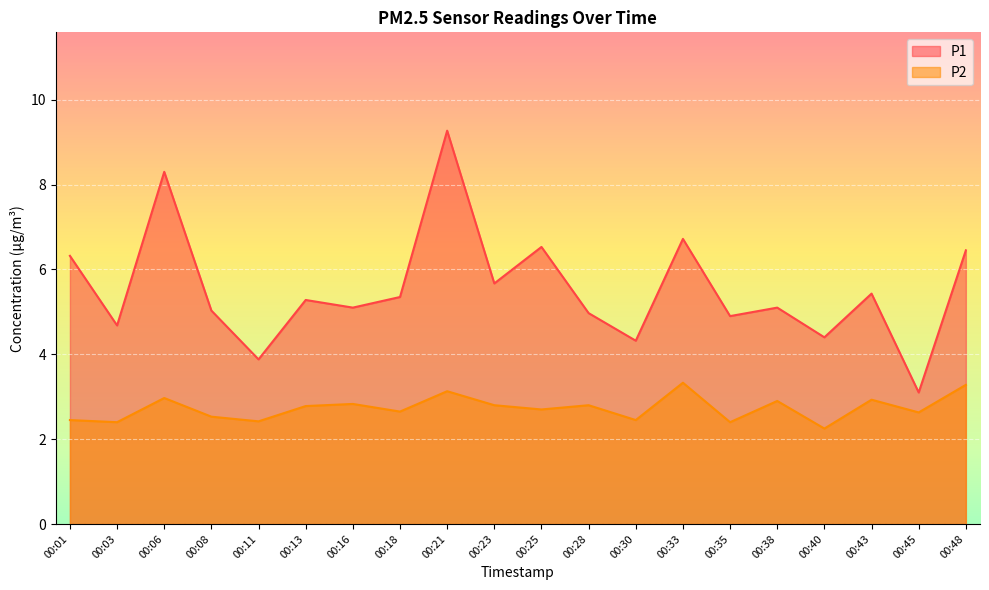

The value of P1 at 00:28 is 5.0. True or false?

True